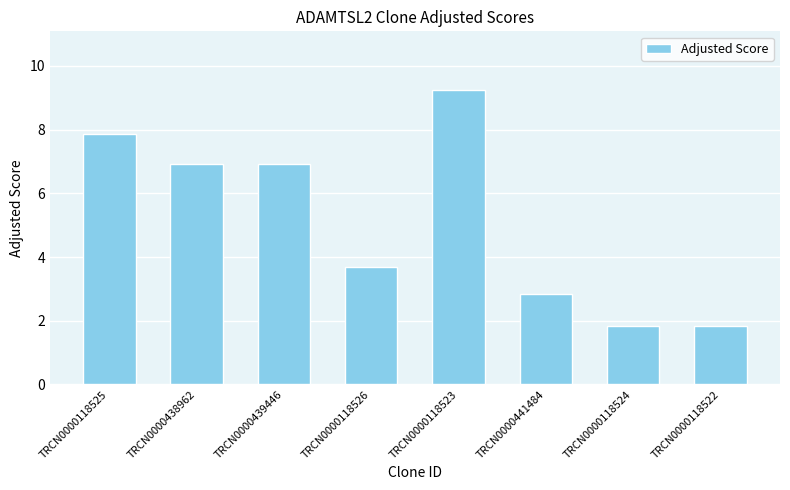

The value at TRCN0000118522 is 1.8. True or false?

True